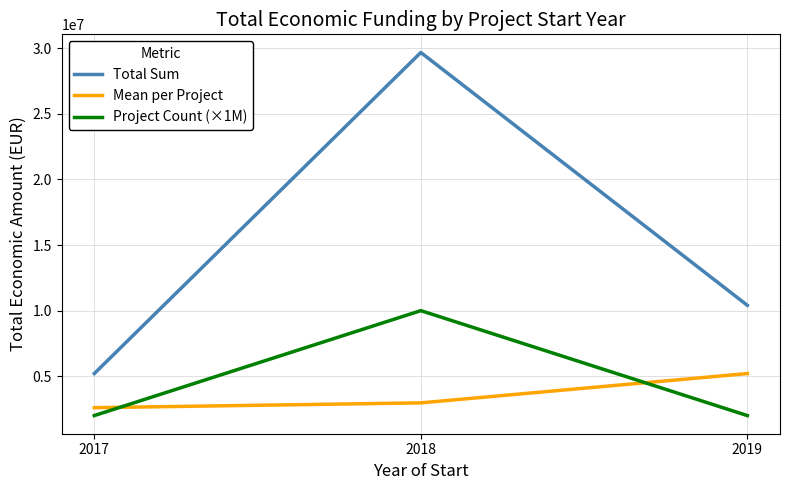

Which category has the lowest value in the Mean per Project series?

2017